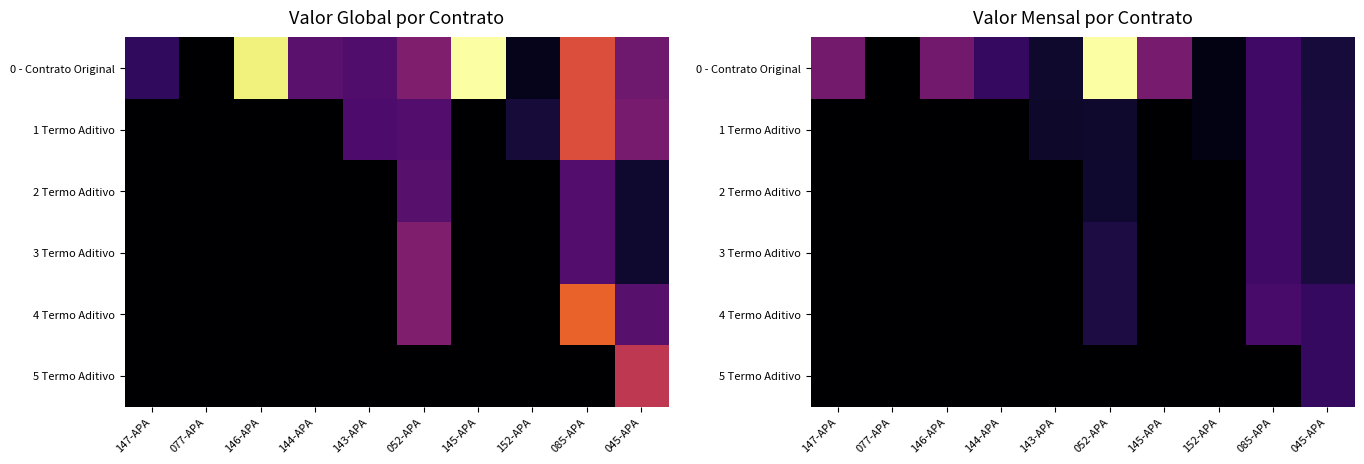

Rank the categories by 5 Termo Aditivo value from lowest to highest.

147-APA, 077-APA, 146-APA, 144-APA, 143-APA, 052-APA, 145-APA, 152-APA, 085-APA, 045-APA